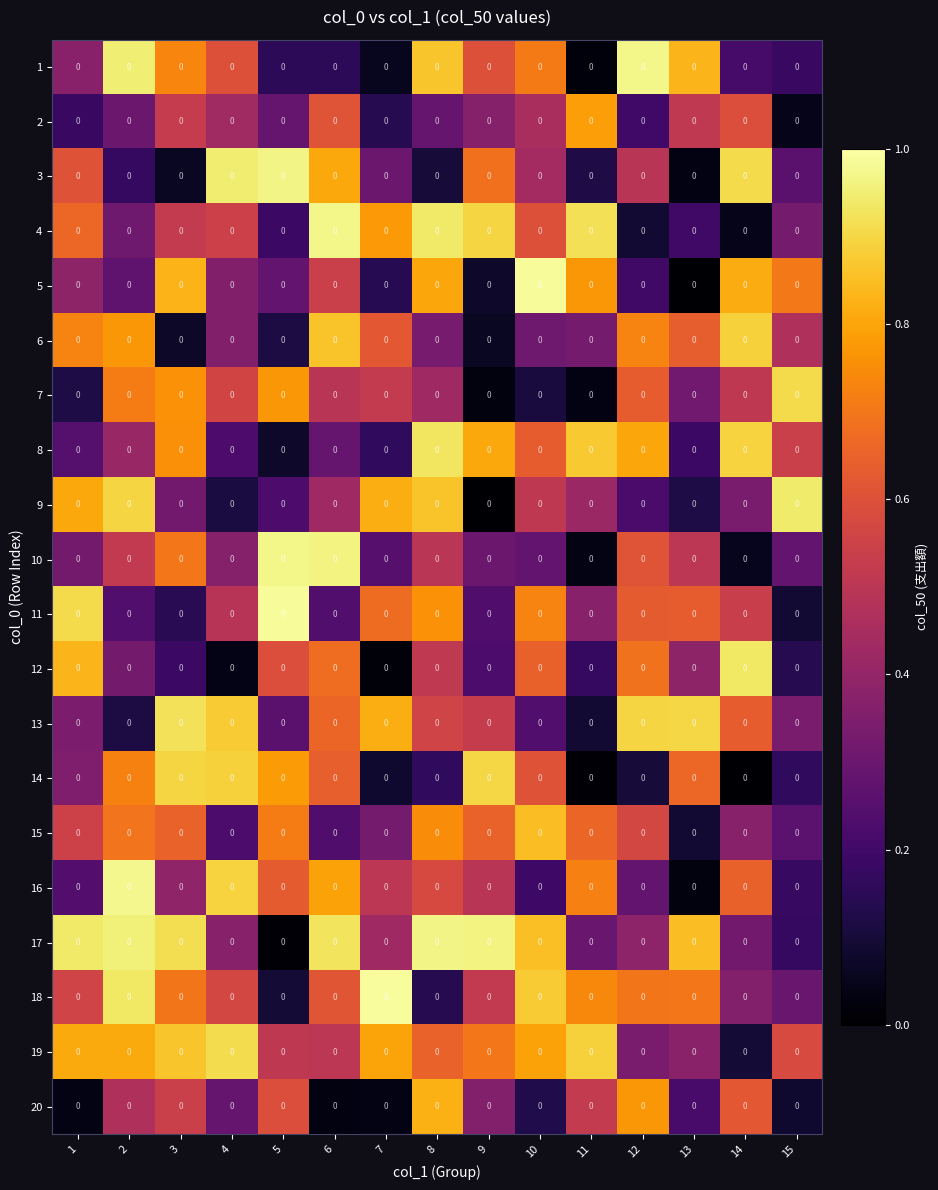

What is the difference between the highest and lowest values at 14?

0.9